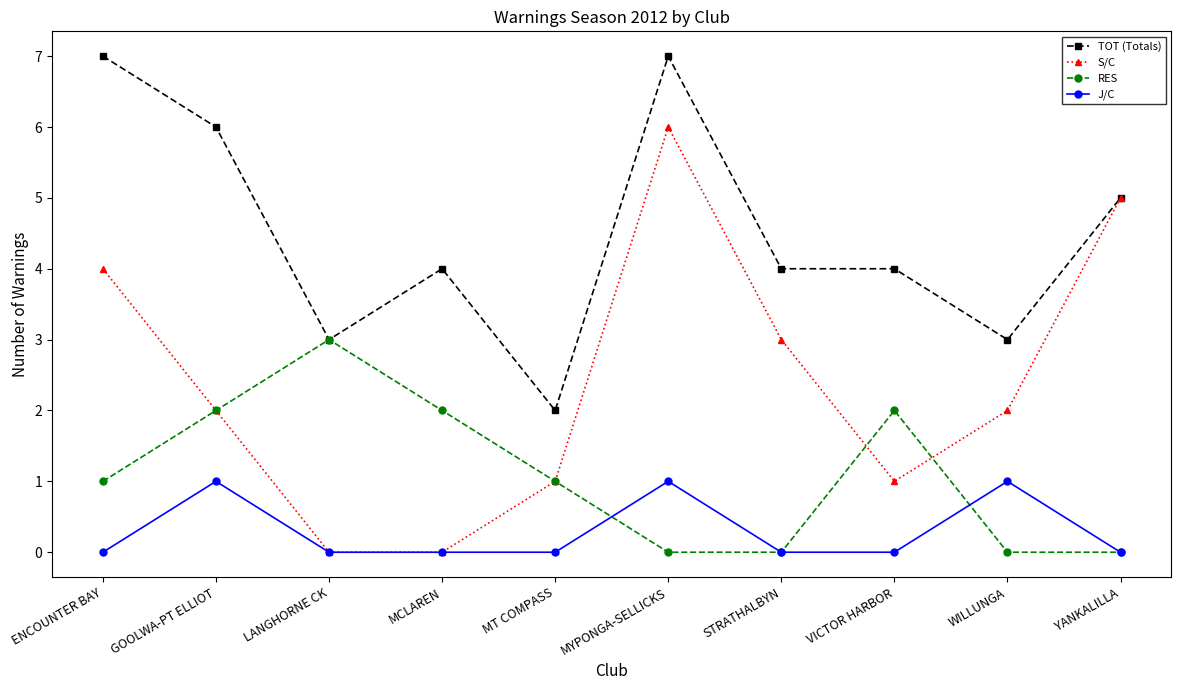

Rank the series by their average value, from lowest to highest.

J/C, RES, S/C, TOT (Totals)